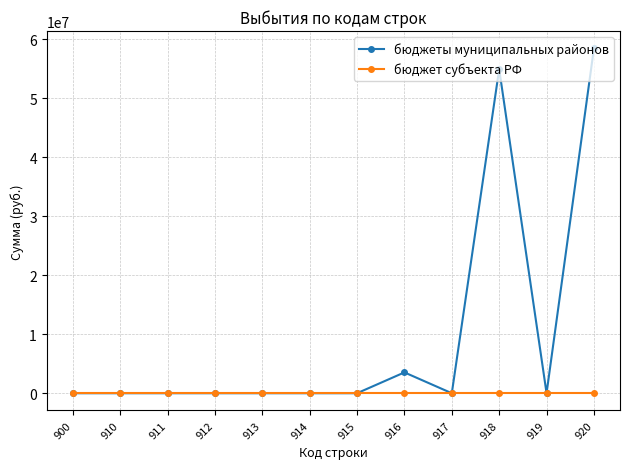

What is the greatest value displayed?

58495313.6